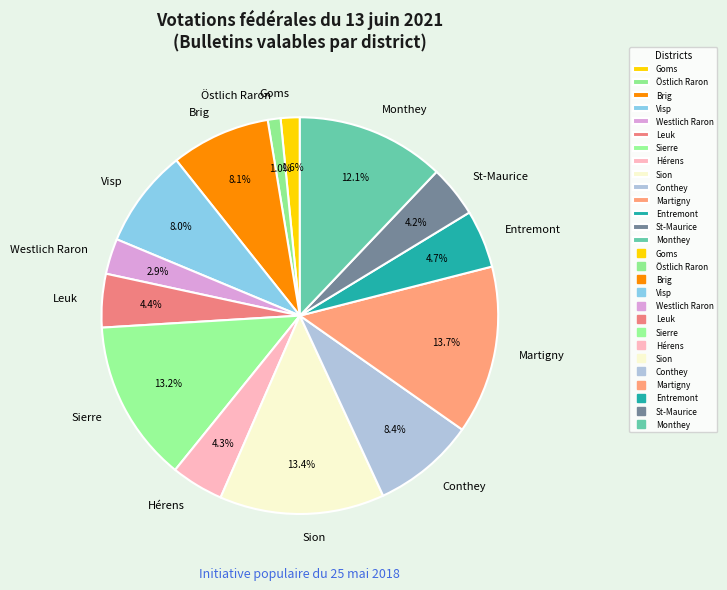

What is the ratio of the value at Monthey to the value at Sion?

0.9